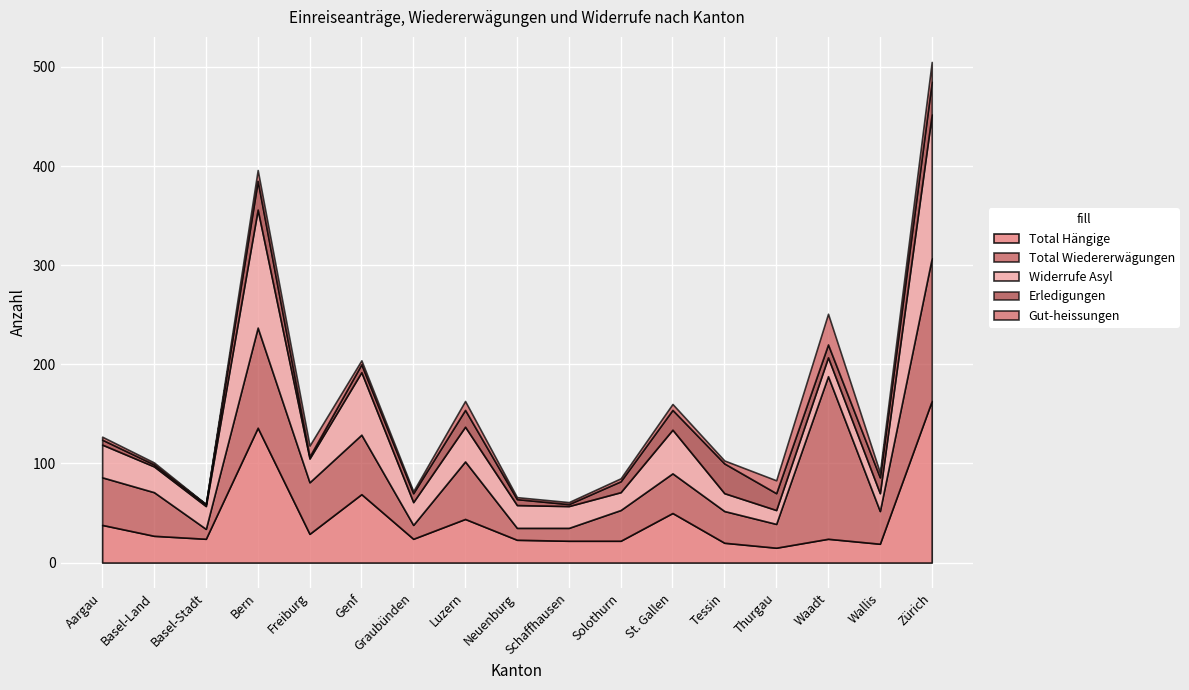

How many distinct data groups are displayed?

5